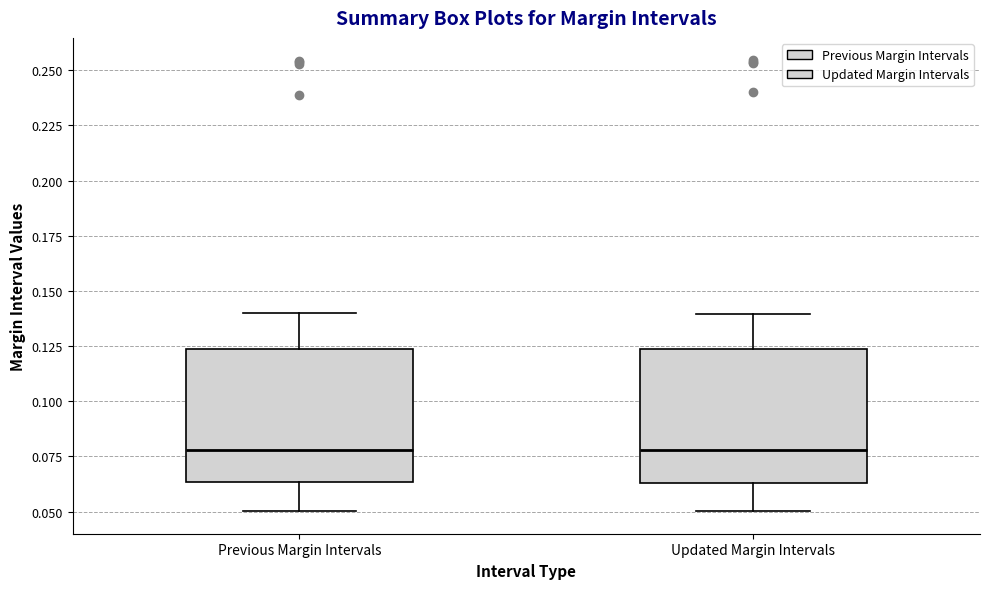

Where does the upper whisker of the box for Updated Margin Intervals end on the y-axis? The values are not printed on the chart, so give them approximately, as read against the axis.

0.140